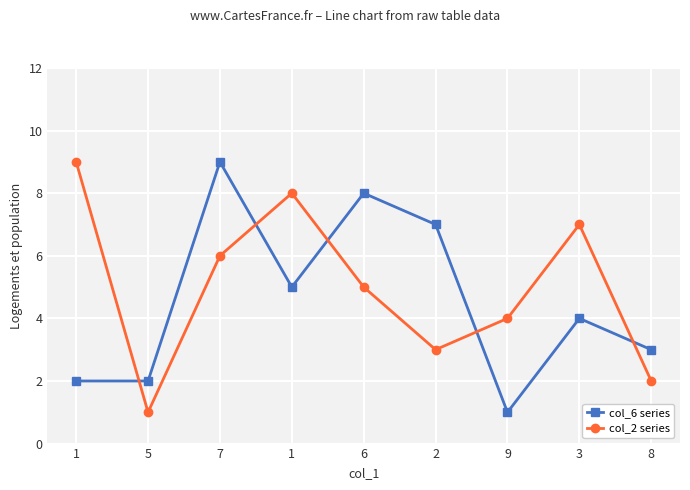

At 7, list the series in order from smallest to largest.

col_2 series, col_6 series